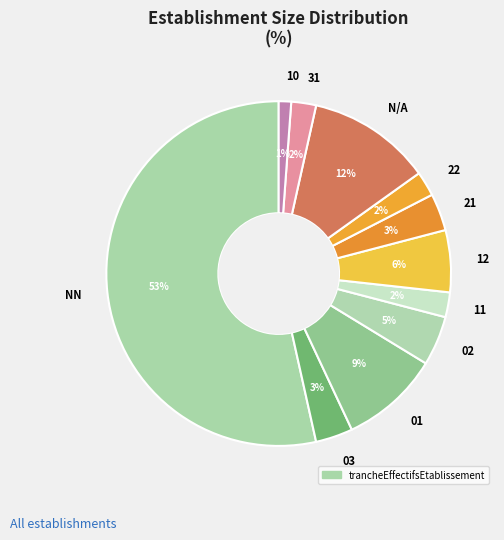

What is the smallest slice in the pie chart?

10